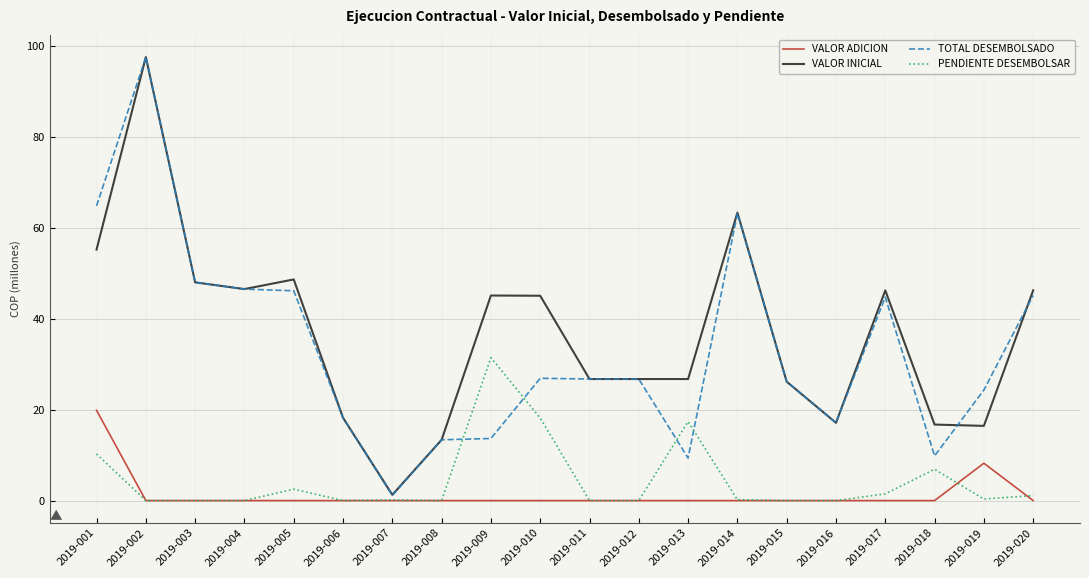

At which label does TOTAL DESEMBOLSADO first exceed 26?

2019-001